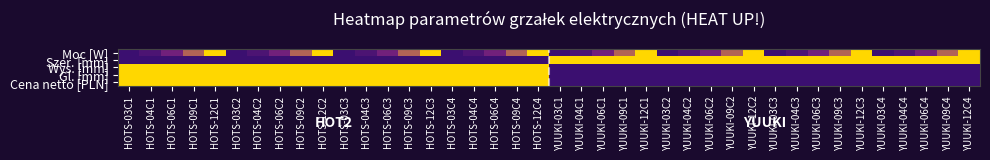

How many data points does each series have?

40